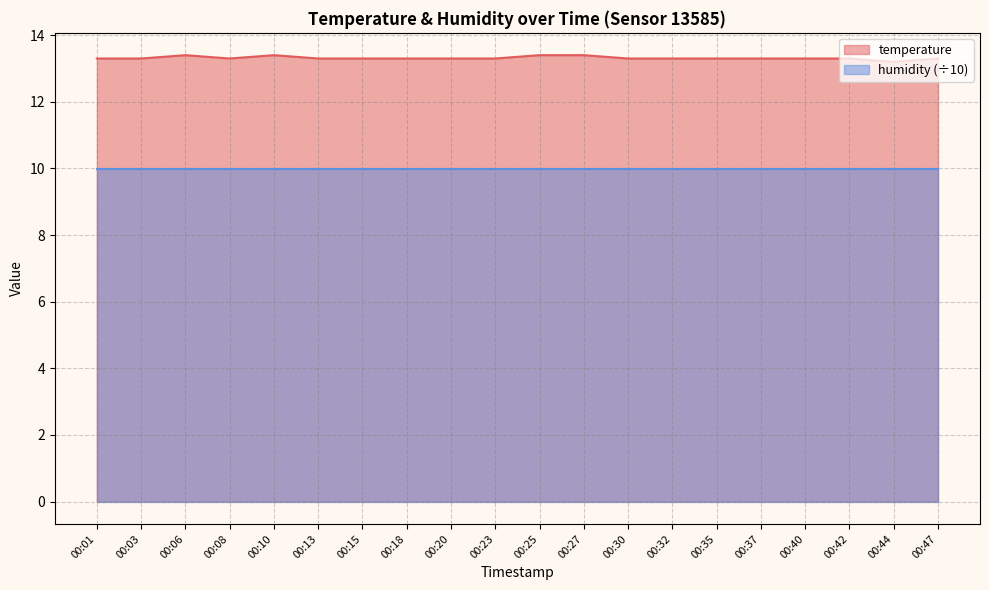

How many lines are shown in the chart?

2